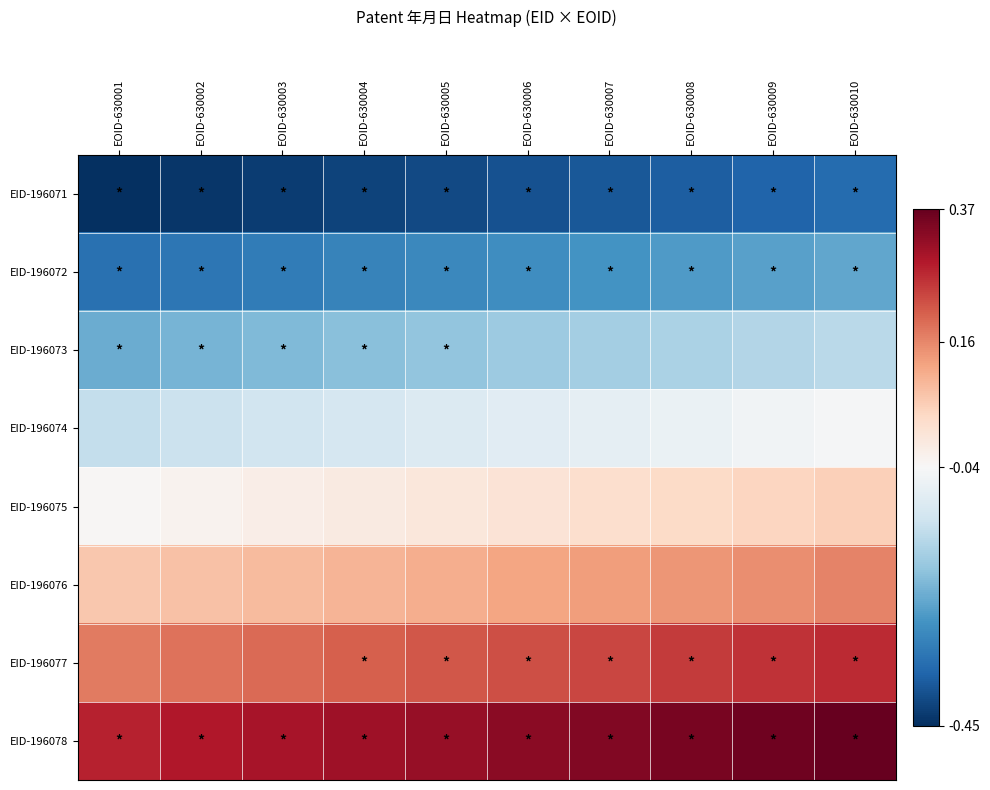

Rank the series by their maximum value, from lowest to highest.

EID-196071, EID-196072, EID-196073, EID-196074, EID-196075, EID-196076, EID-196077, EID-196078